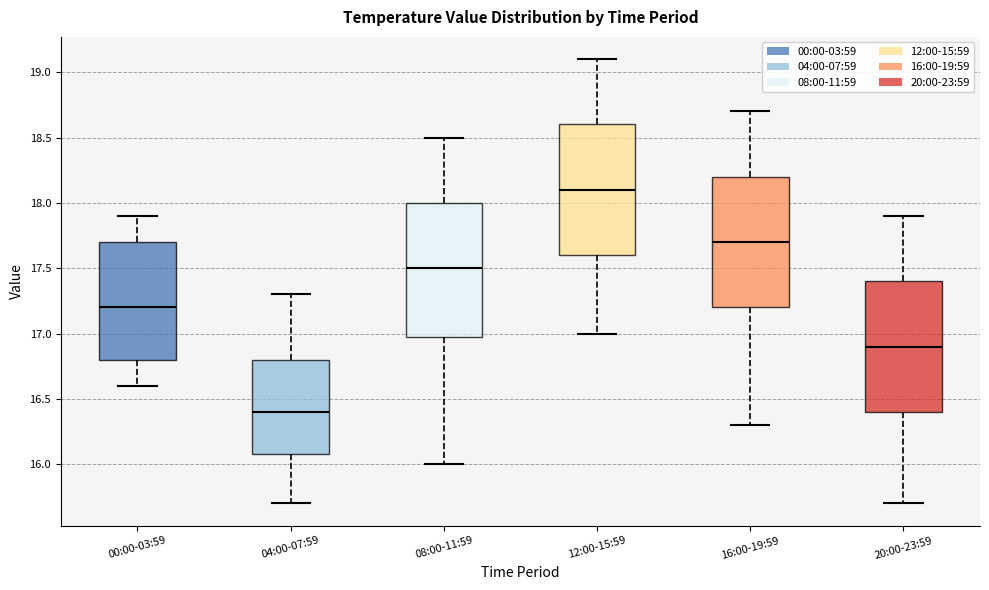

Where does the median line of the box for 00:00-03:59 sit on the y-axis? The values are not printed on the chart, so give them approximately, as read against the axis.

17.2